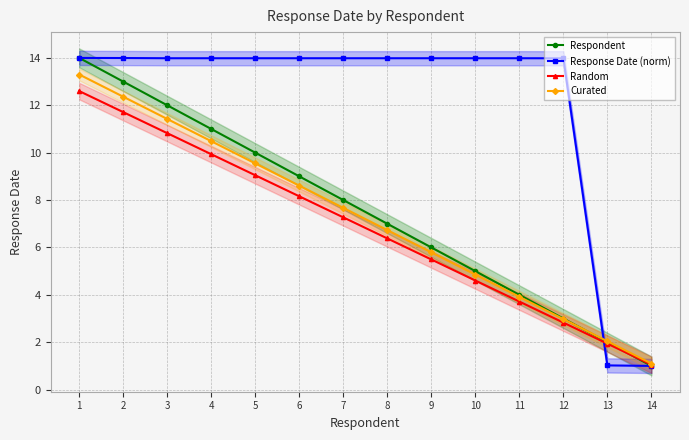

True or false: Respondent and Random intersect in this chart.

True